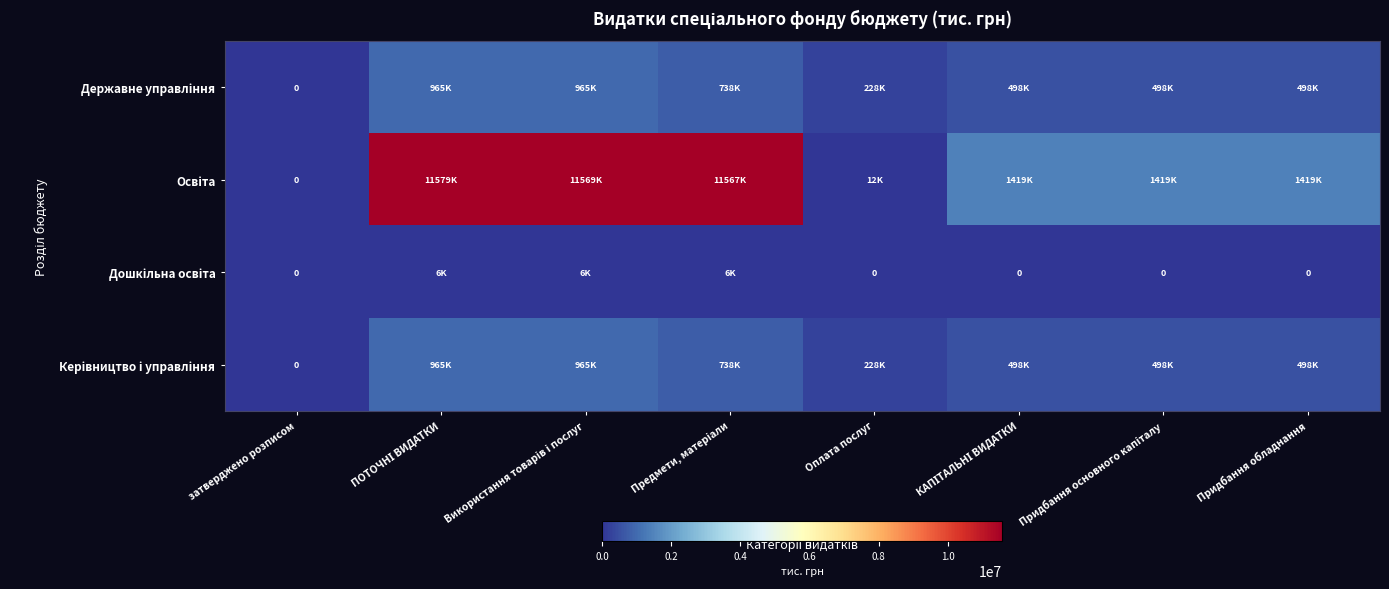

Is the value of Державне управління at ПОТОЧНІ ВИДАТКИ greater than the value of Керівництво і управління at Придбання основного капіталу?

Yes